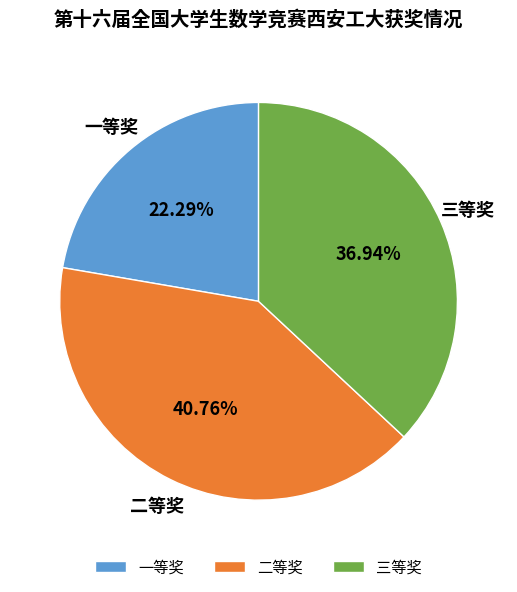

To the nearest percent, what portion does 三等奖 represent?

37%